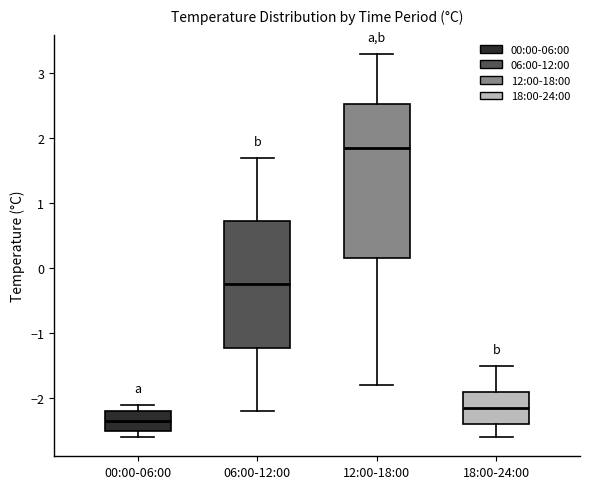

Which box has the highest median line?

12:00-18:00